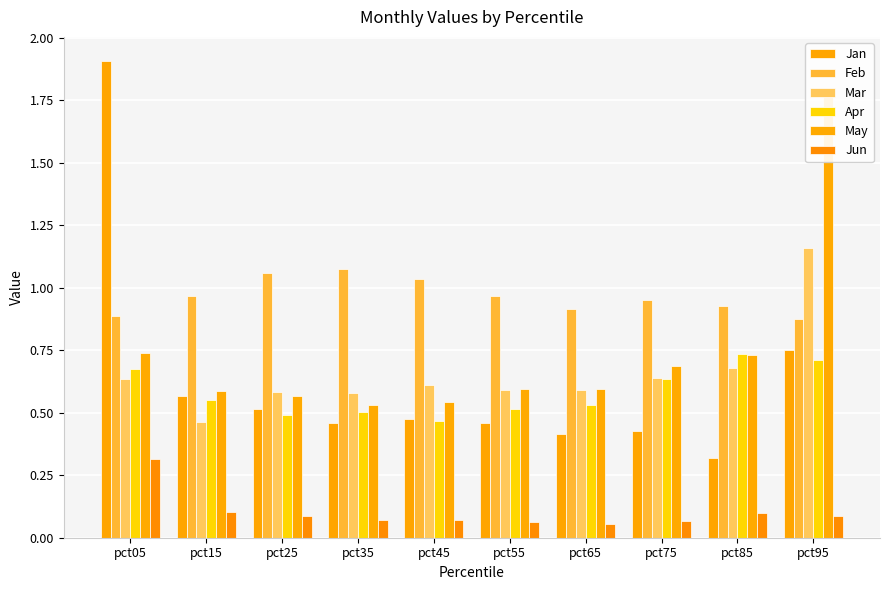

Reading left to right, what are all the values shown in this chart?

Jan: pct05=1.9	pct15=0.6	pct25=0.5	pct35=0.5	pct45=0.5	pct55=0.5	pct65=0.4	pct75=0.4	pct85=0.3	pct95=0.8
Feb: pct05=0.9	pct15=1.0	pct25=1.1	pct35=1.1	pct45=1.0	pct55=1.0	pct65=0.9	pct75=1.0	pct85=0.9	pct95=0.9
Mar: pct05=0.6	pct15=0.5	pct25=0.6	pct35=0.6	pct45=0.6	pct55=0.6	pct65=0.6	pct75=0.6	pct85=0.7	pct95=1.2
Apr: pct05=0.7	pct15=0.6	pct25=0.5	pct35=0.5	pct45=0.5	pct55=0.5	pct65=0.5	pct75=0.6	pct85=0.7	pct95=0.7
May: pct05=0.7	pct15=0.6	pct25=0.6	pct35=0.5	pct45=0.5	pct55=0.6	pct65=0.6	pct75=0.7	pct85=0.7	pct95=1.8
Jun: pct05=0.3	pct15=0.1	pct25=0.1	pct35=0.1	pct45=0.1	pct55=0.1	pct65=0.1	pct75=0.1	pct85=0.1	pct95=0.1